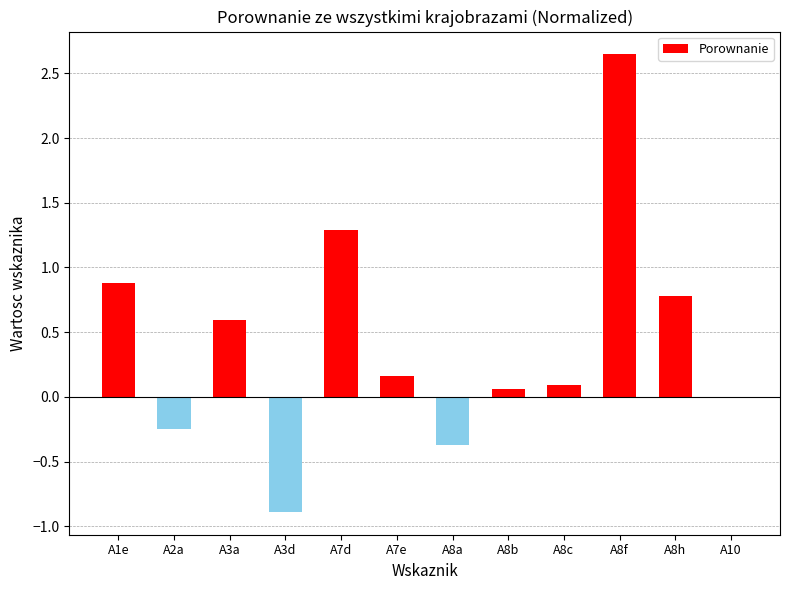

What is the sum of all values?

5.0